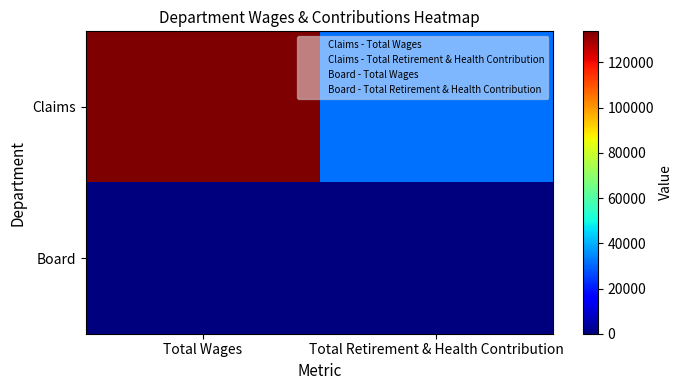

Between Total Retirement & Health Contribution and Total Wages, which is larger?

Total Wages